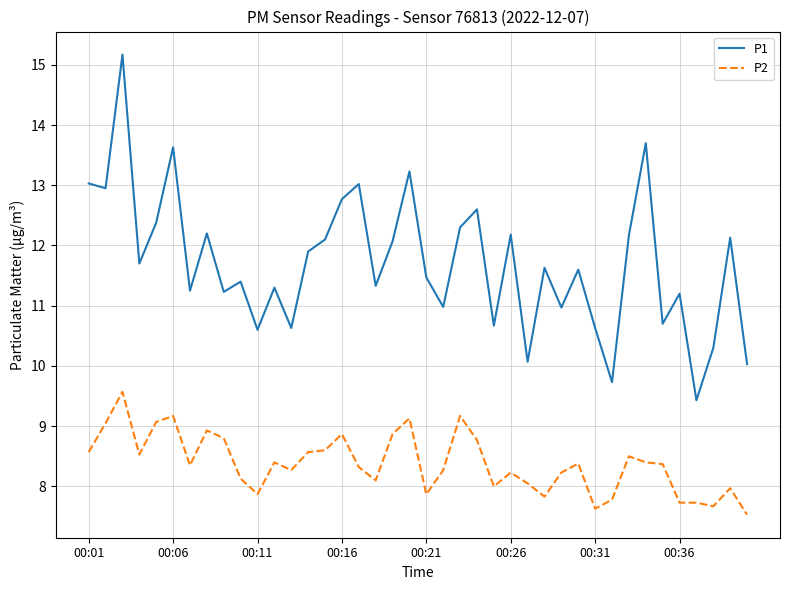

Which series has the widest spread of values?

P1